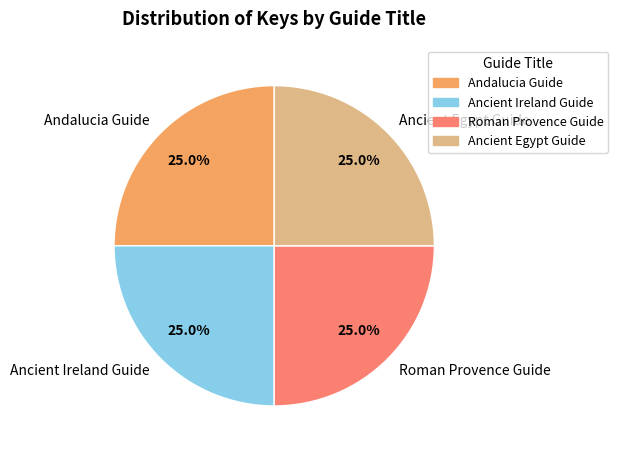

To the nearest percent, what is the average slice percentage?

25%